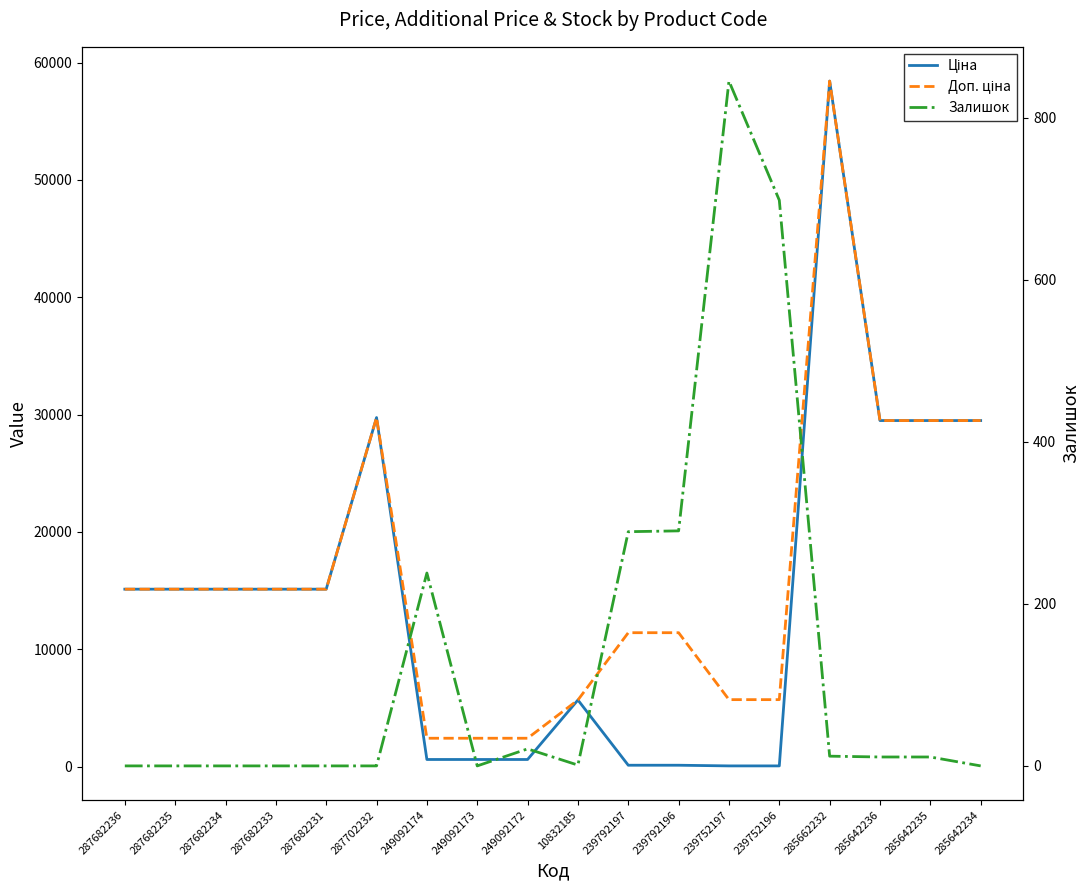

Is it true that Залишок equals -346.8 at 249092173?

False